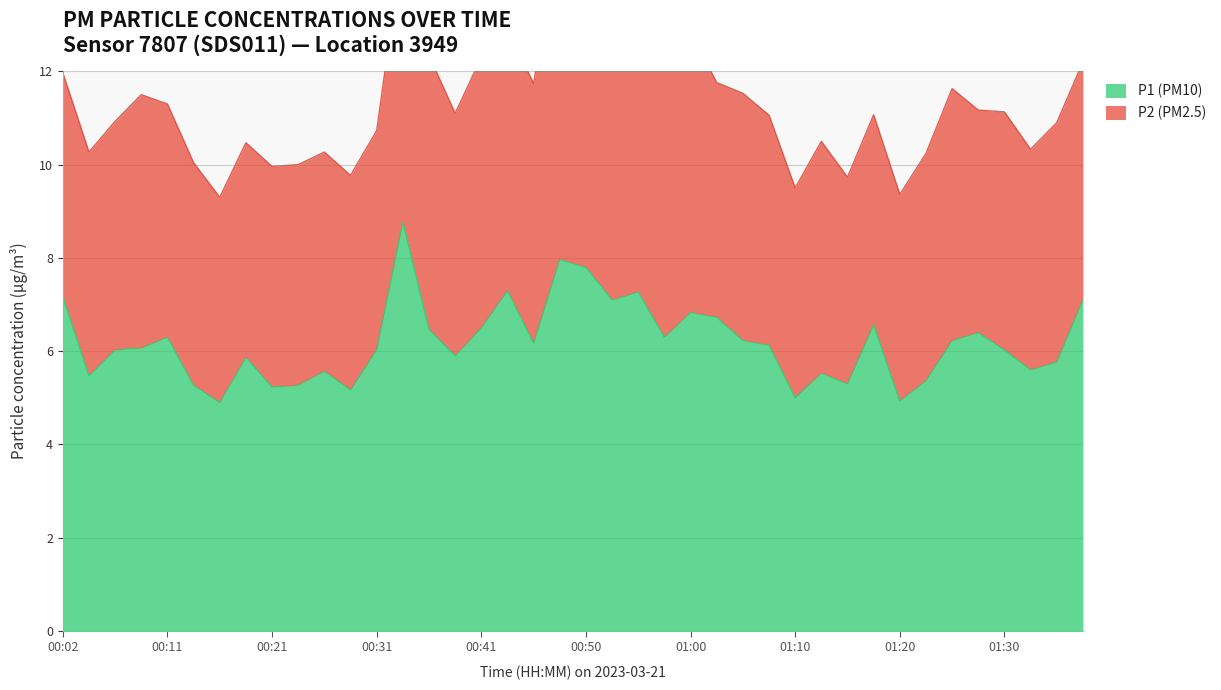

Where is the data nearest to the value 6?

00:06